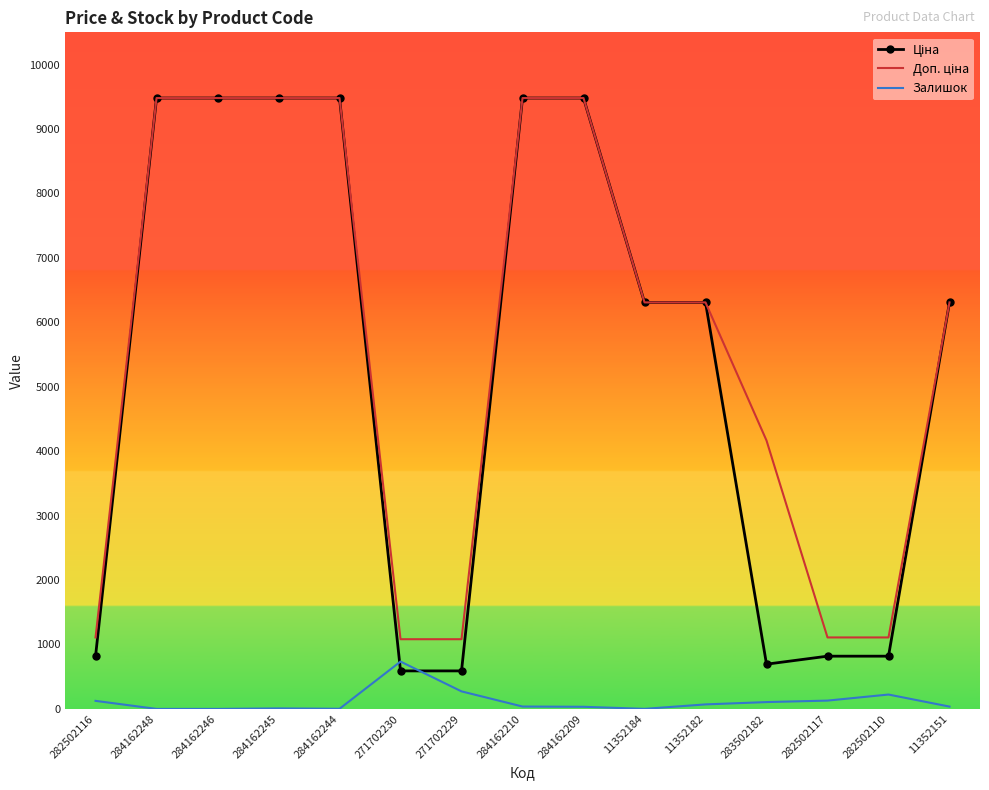

What is the total value across all series at 284162248?

18960.1